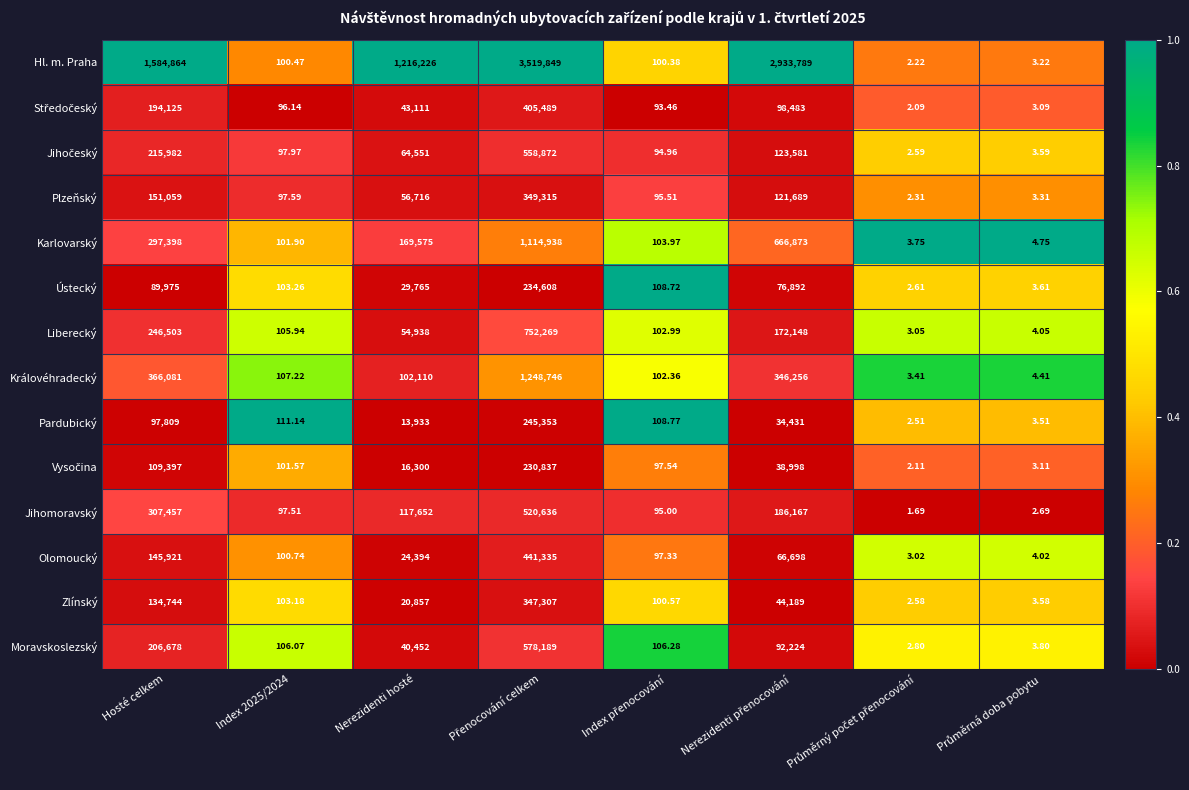

Where is Královéhradecký nearest to the value 624374?

Hosté celkem